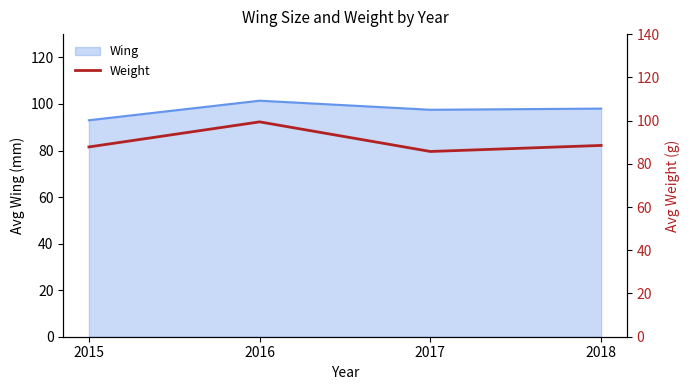

How many data points does each series have?

4